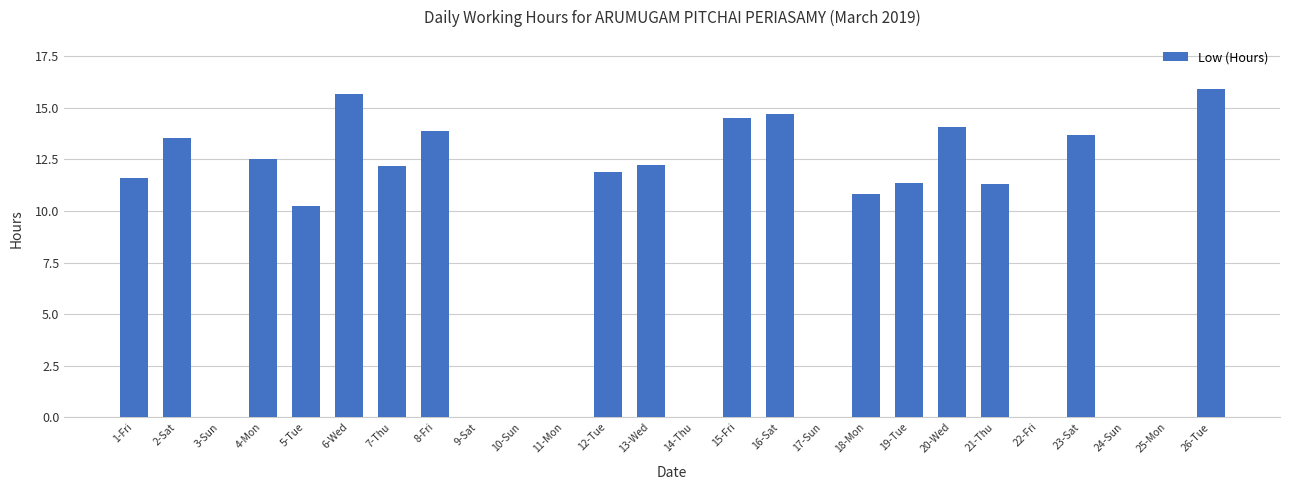

At which label does the data first exceed 11?

1-Fri